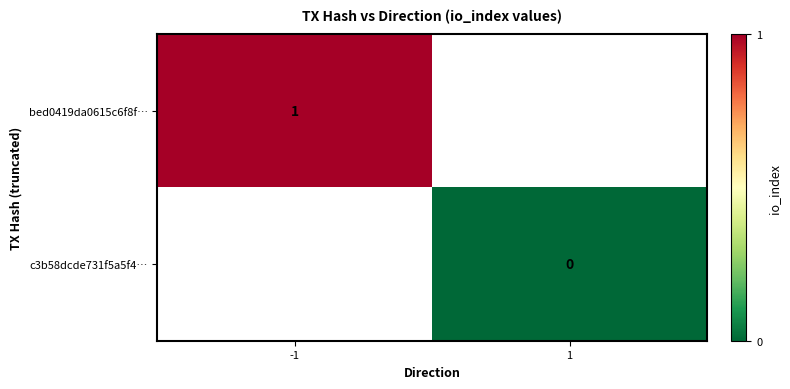

Is the value of bed0419da0615c6f8f… at -1 greater than the value of c3b58dcde731f5a5f4… at 1?

Yes